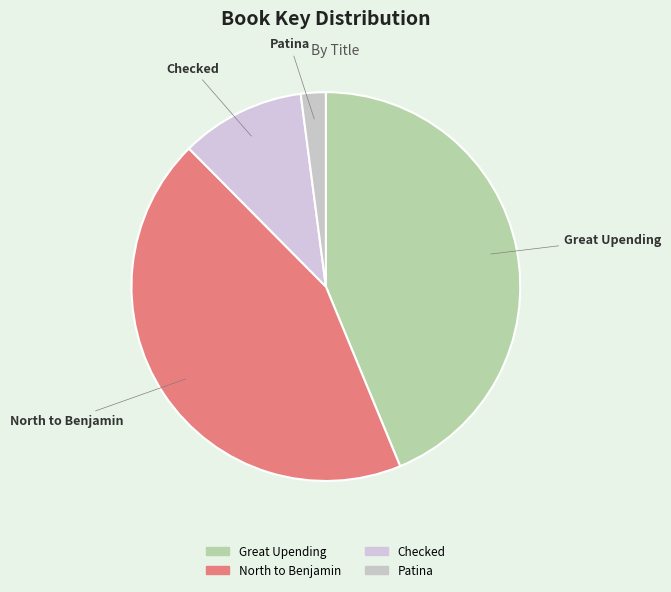

Which category has the smallest portion of the pie?

Patina